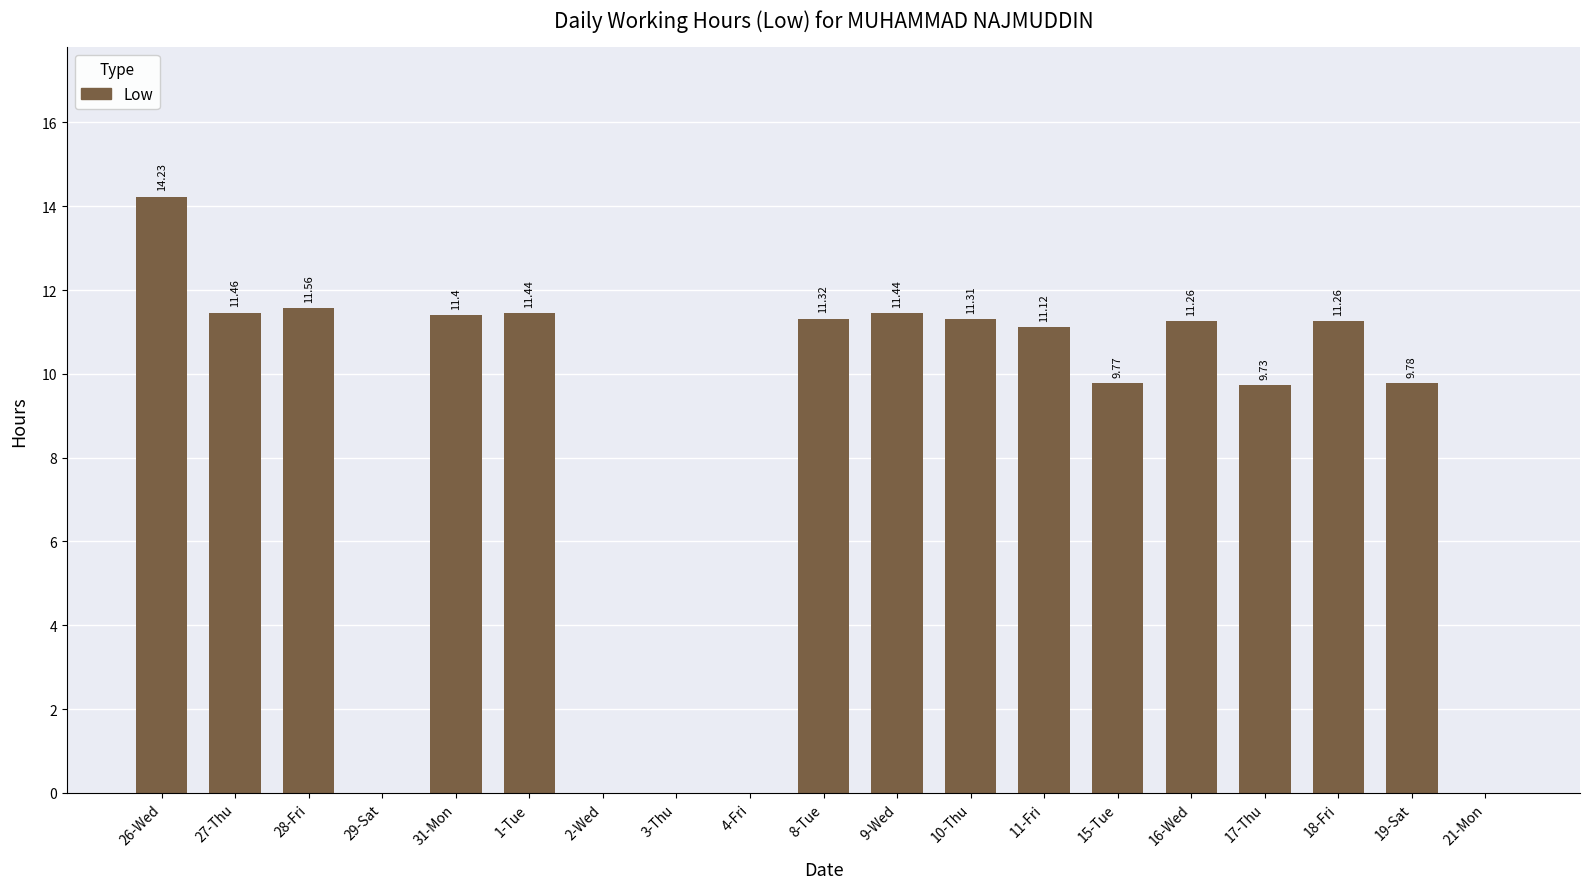

Which has a higher value, 26-Wed or 27-Thu?

26-Wed